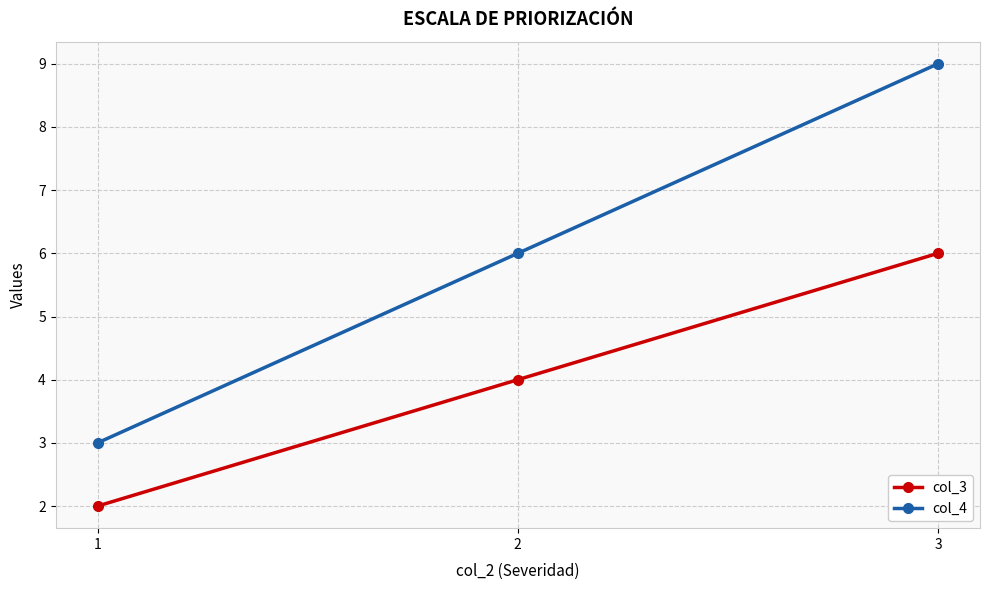

Reading left to right, list all the values displayed in this chart.

col_3: 1=2	2=4	3=6
col_4: 1=3	2=6	3=9